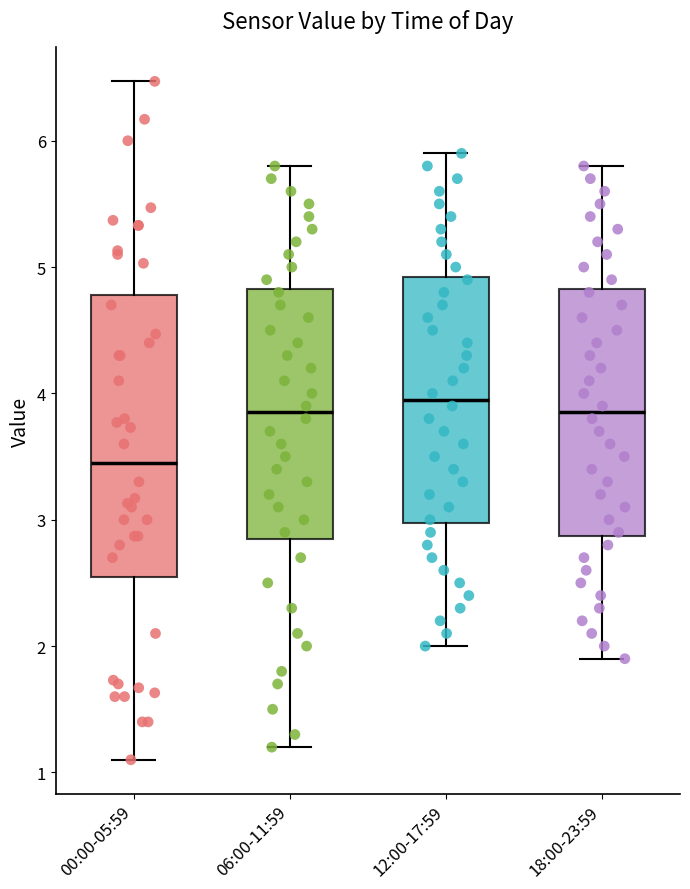

Reading left to right, read every box against the y-axis: the position of its median line, the range the box covers, and the ends of its whiskers. The values are not printed on the chart, so give them approximately, as read against the axis.

00:00-05:59: median 3.5, box 2.6 to 4.8, whiskers 1.1 to 6.5
06:00-11:59: median 3.9, box 2.9 to 4.8, whiskers 1.2 to 5.8
12:00-17:59: median 4.0, box 3.0 to 4.9, whiskers 2.0 to 5.9
18:00-23:59: median 3.9, box 2.9 to 4.8, whiskers 1.9 to 5.8